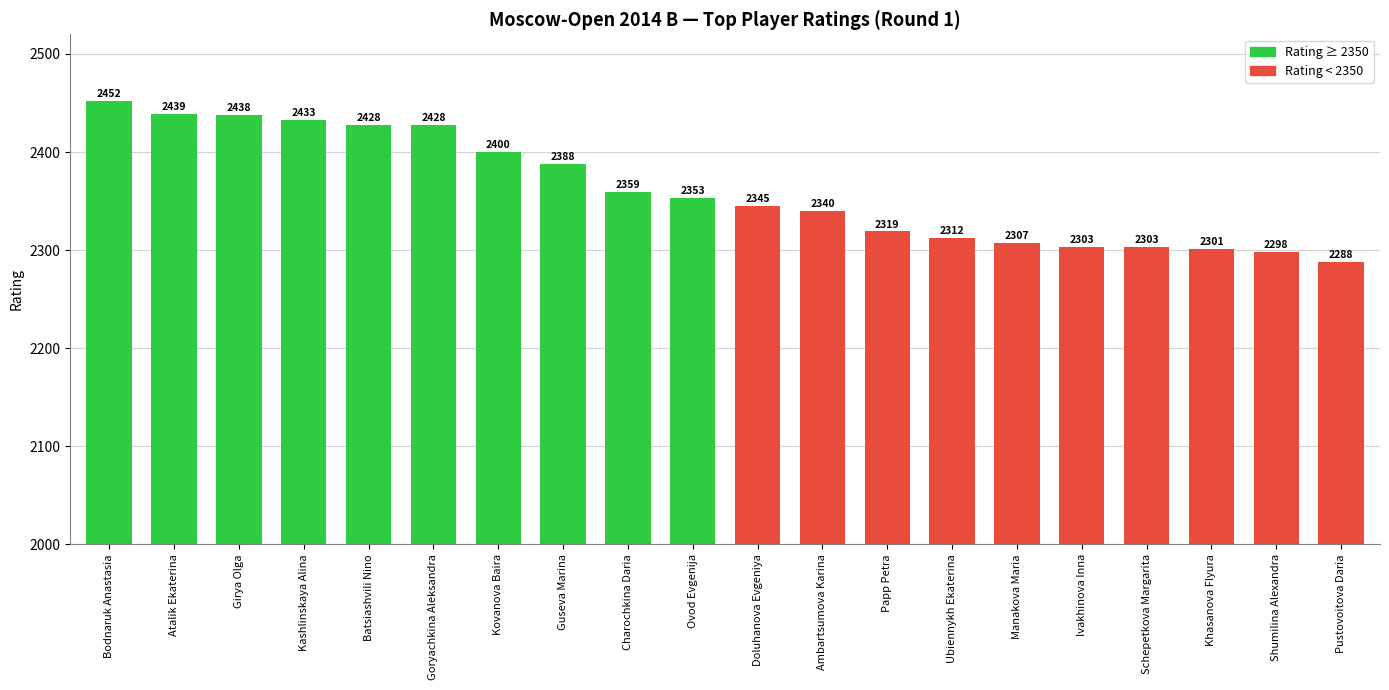

What is the minimum value shown in the chart?

2288